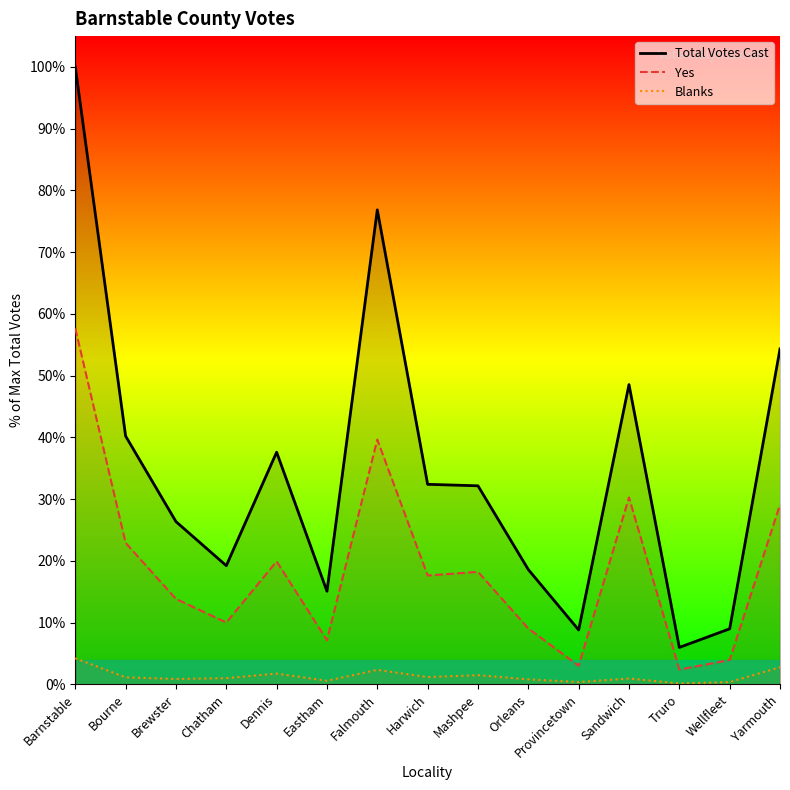

What is the label of the 10th point from the left?

Orleans